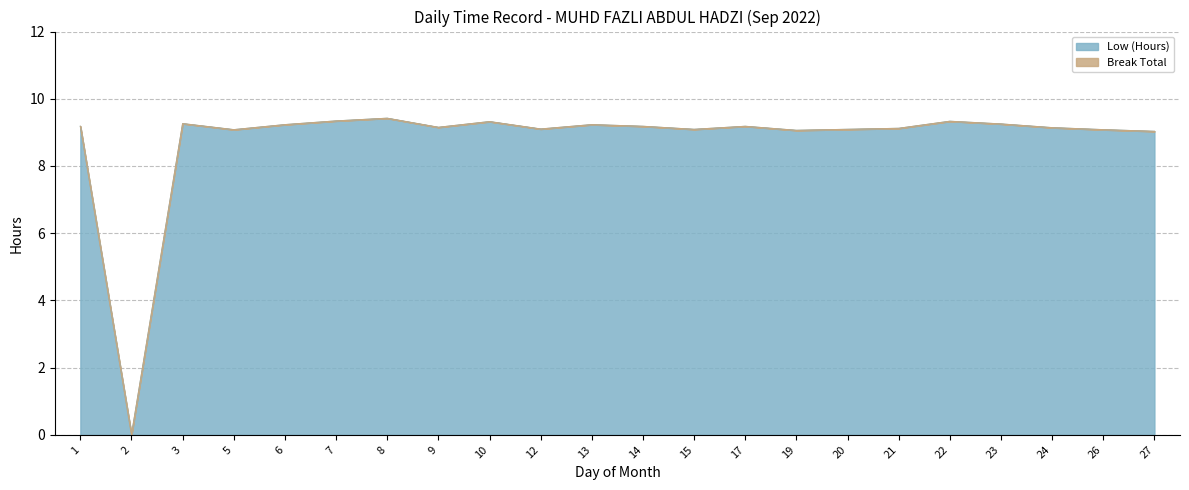

List the labels in order of value, largest first.

8, 7, 22, 10, 3, 23, 6, 13, 1, 14, 17, 9, 24, 21, 12, 15, 20, 5, 26, 19, 27, 2